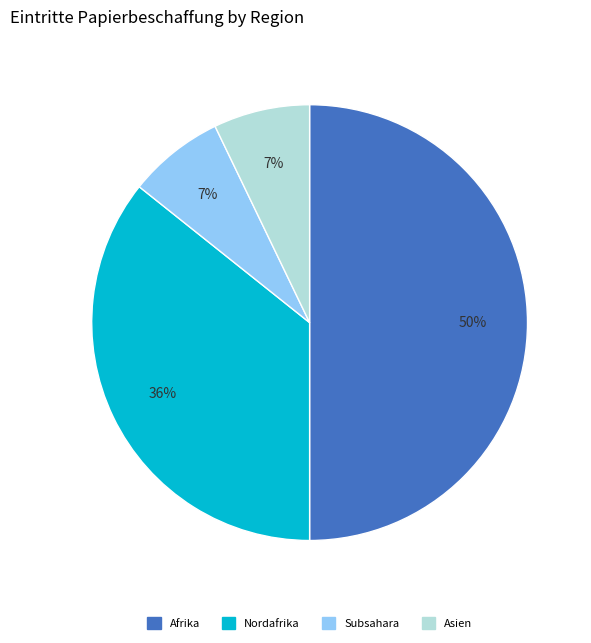

To the nearest percent, what is the difference between the largest and smallest slice percentages?

43%